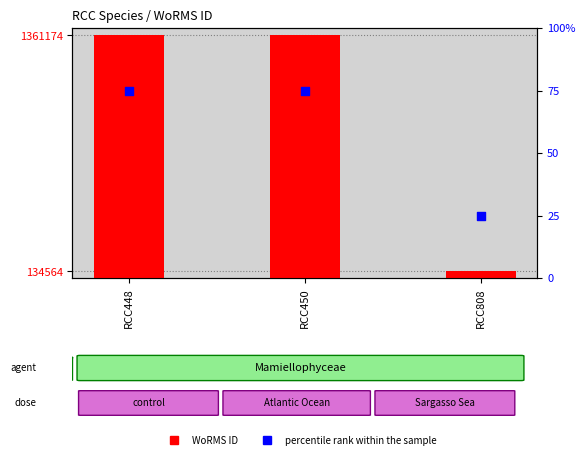

Which series reaches the minimum Y coordinate?

percentile rank within the sample